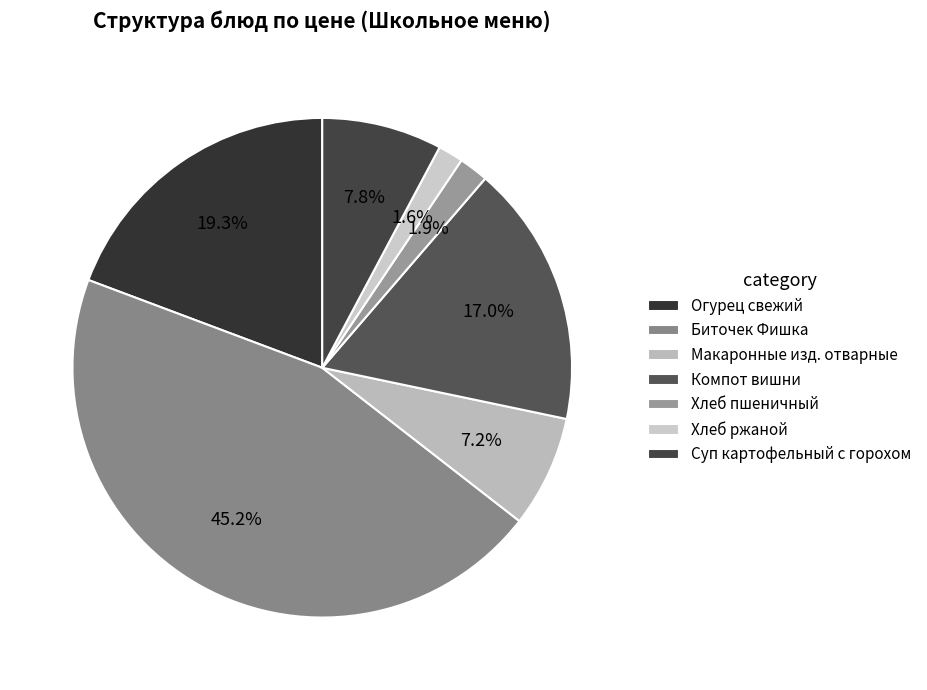

To the nearest percent, what is the difference between the Хлеб пшеничный and Огурец свежий slice percentages?

17%